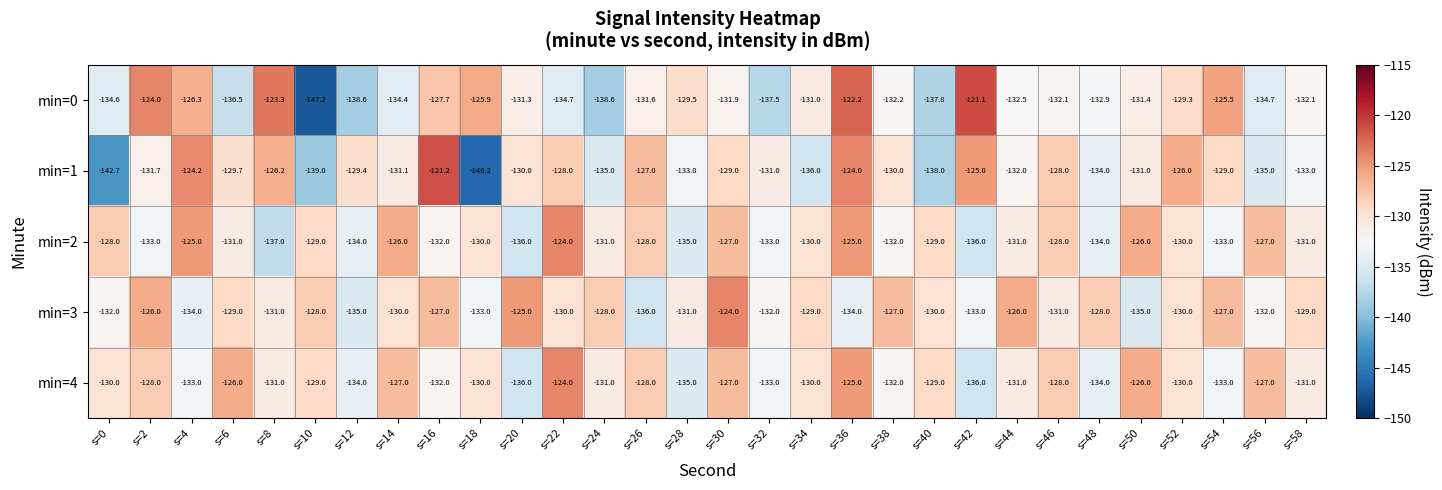

At how many categories does at least one series exceed -144?

30